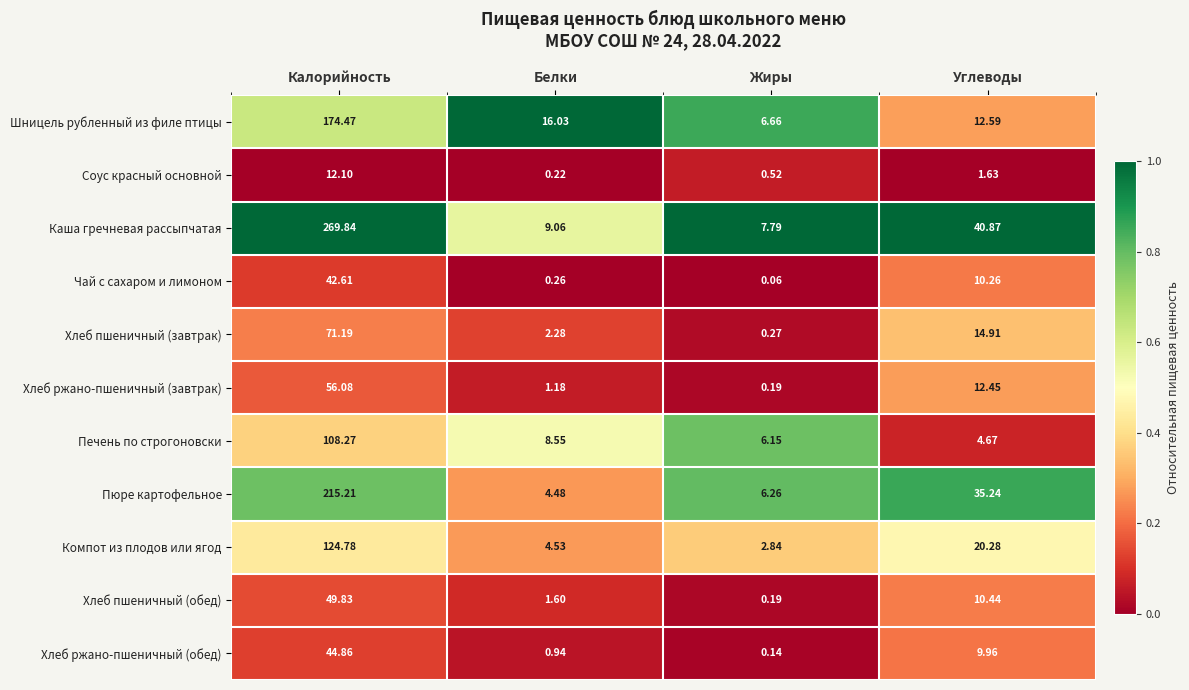

Which category has the lowest value in the Хлеб ржано-пшеничный (завтрак) series?

Жиры